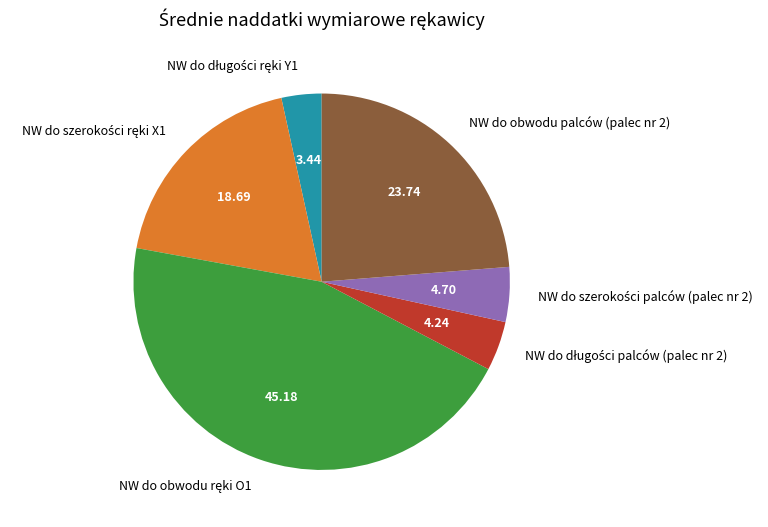

Is there any slice that represents more than half of the pie?

No